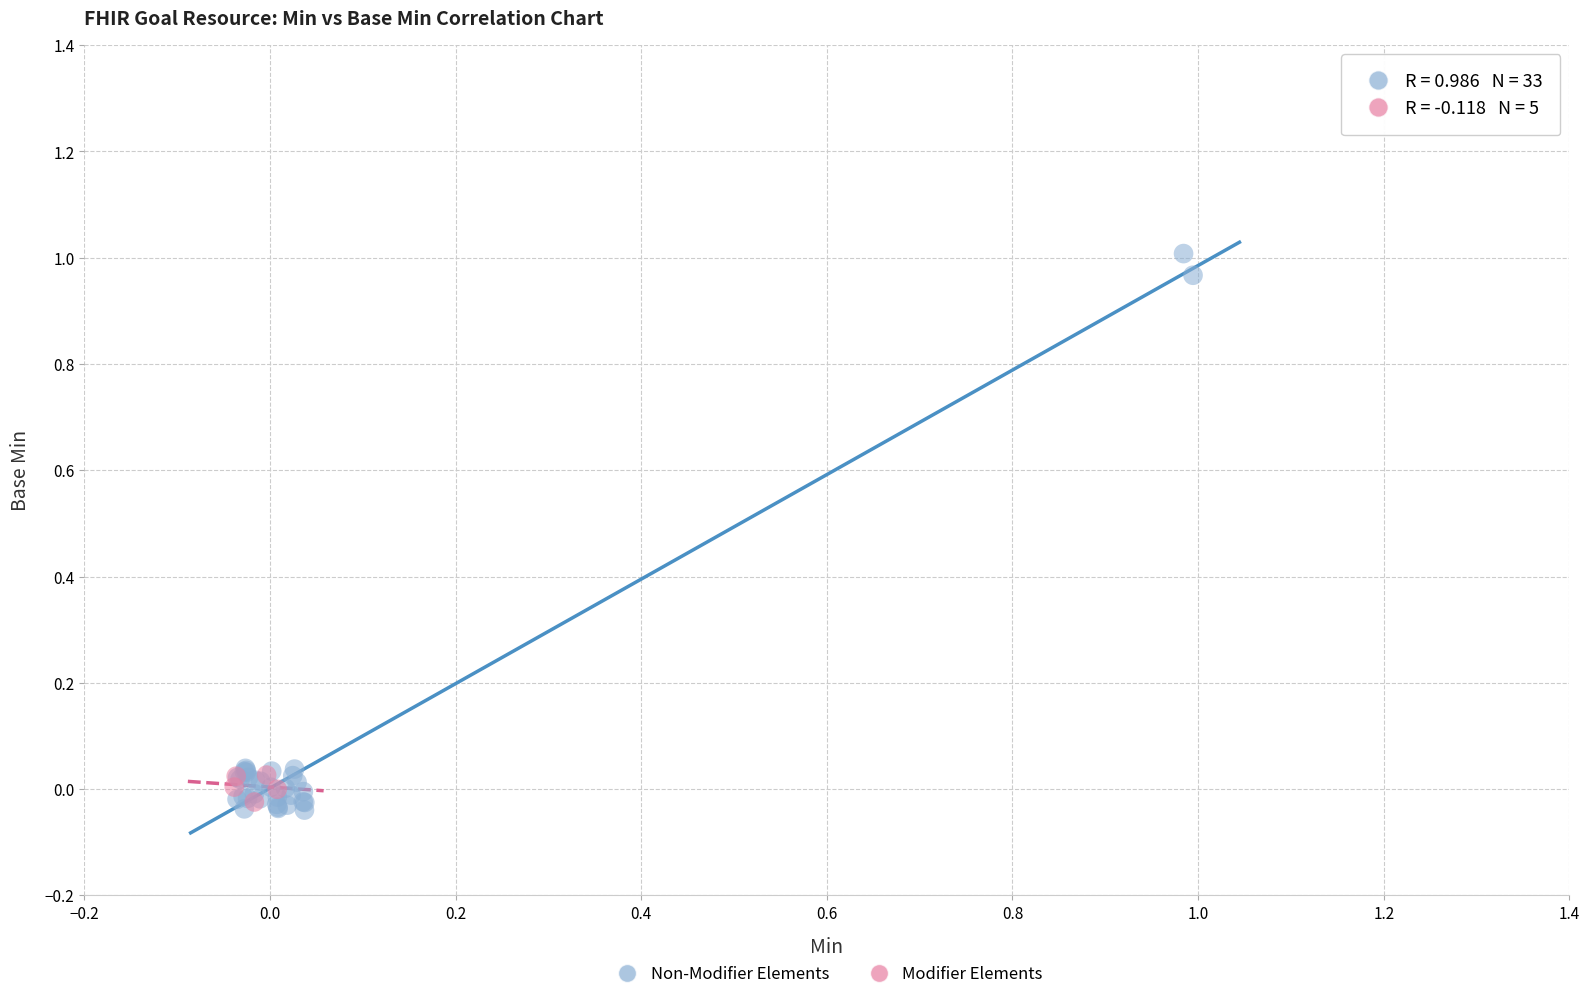

Which series has the widest spread of Y values?

Non-Modifier Elements